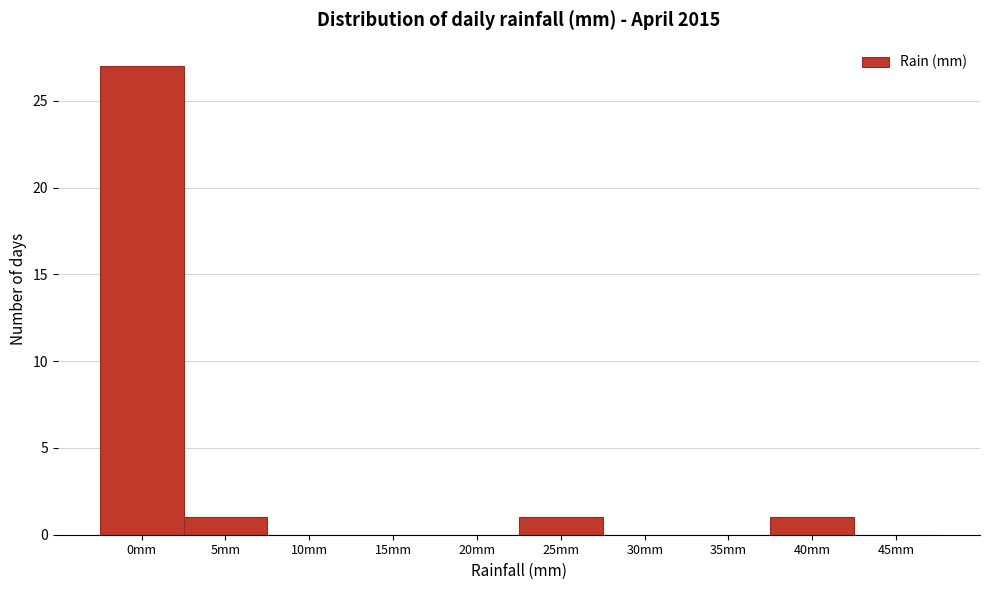

Reading right to left, extract all data points from this chart.

45mm=0	40mm=1	35mm=0	30mm=0	25mm=1	20mm=0	15mm=0	10mm=0	5mm=1	0mm=27